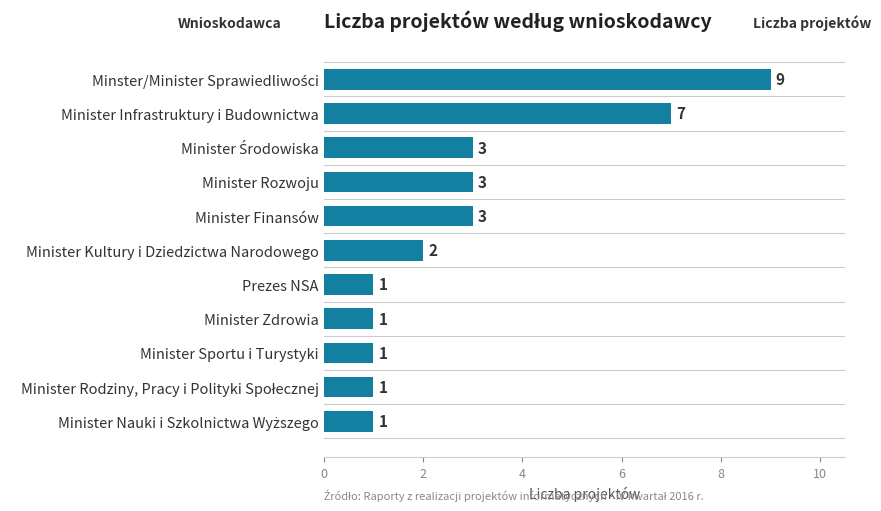

What is the label of the 5th bar from the bottom?

Prezes NSA